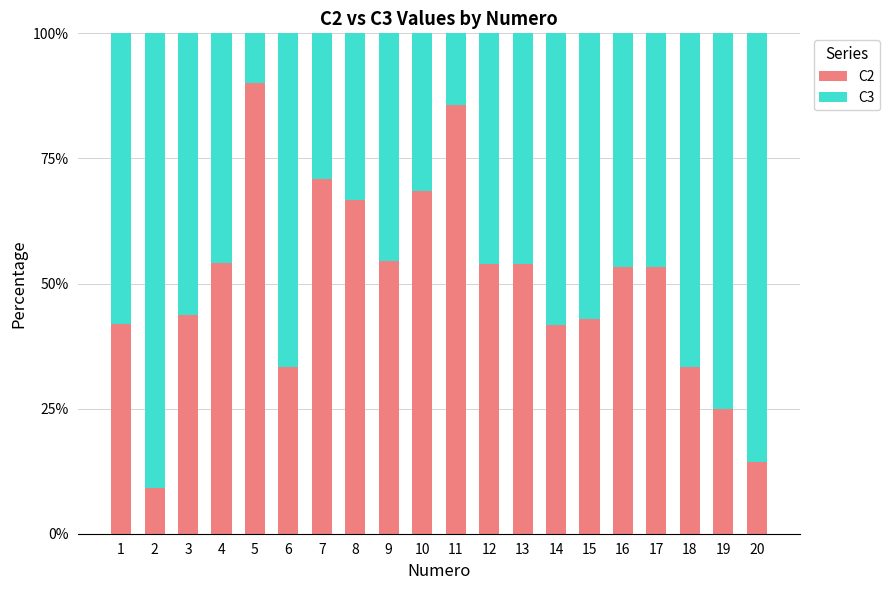

What is the sum of all C2 values?

990.0